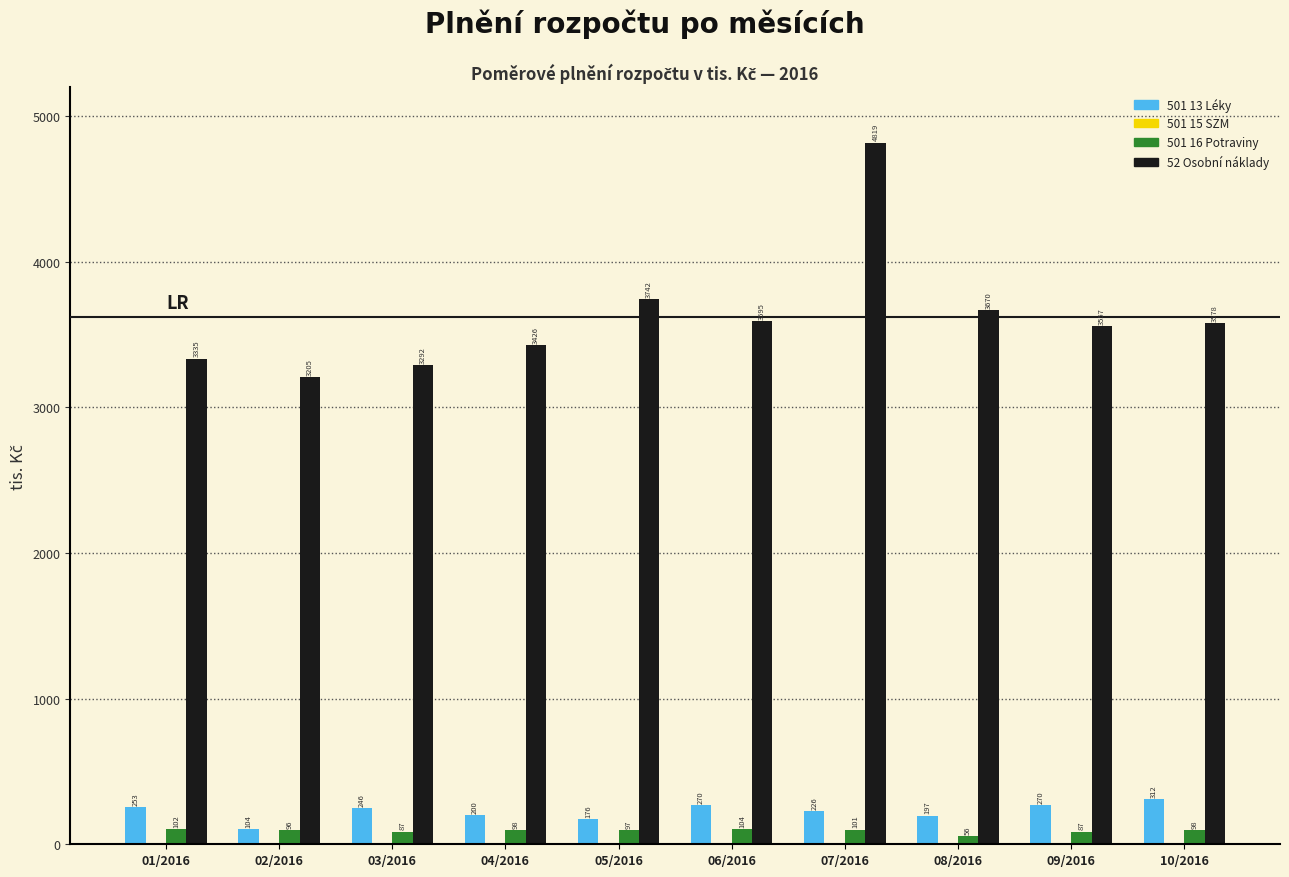

What is the sum of the 501 13 Léky values at 03/2016 and 04/2016?

446.0